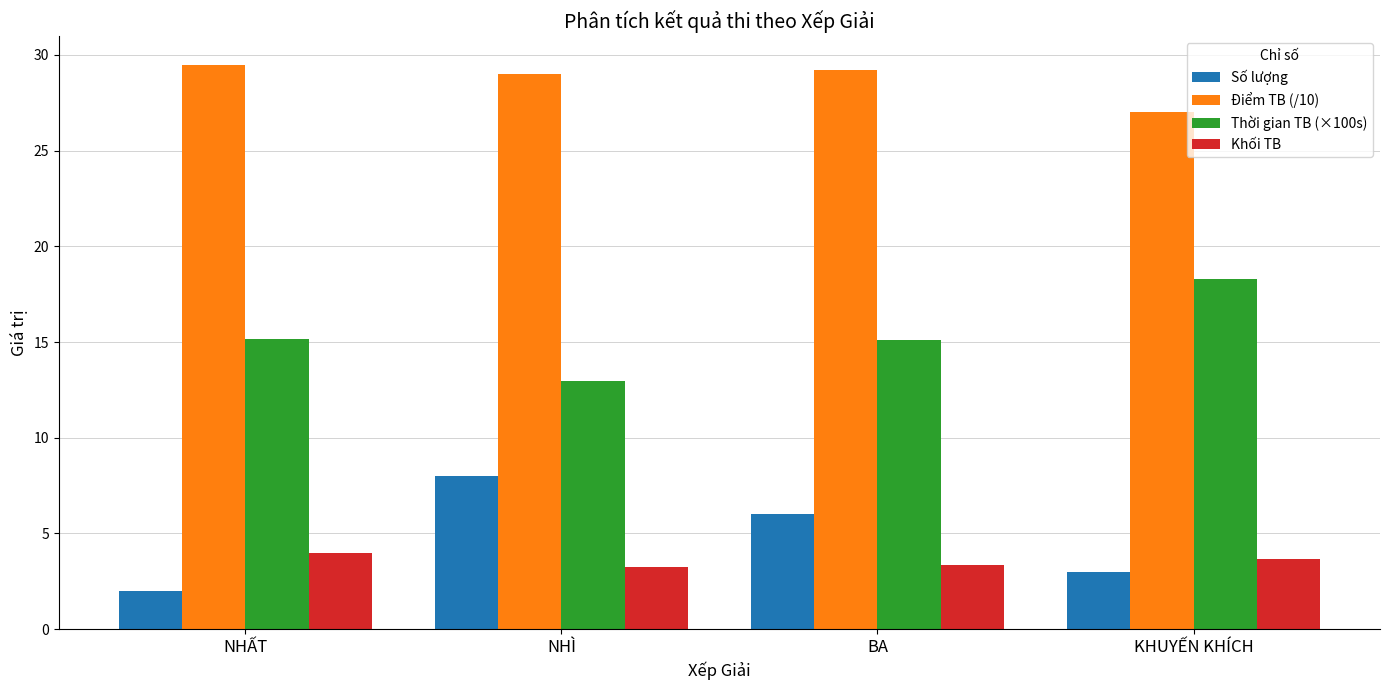

Which series has the largest range (max minus min)?

Số lượng